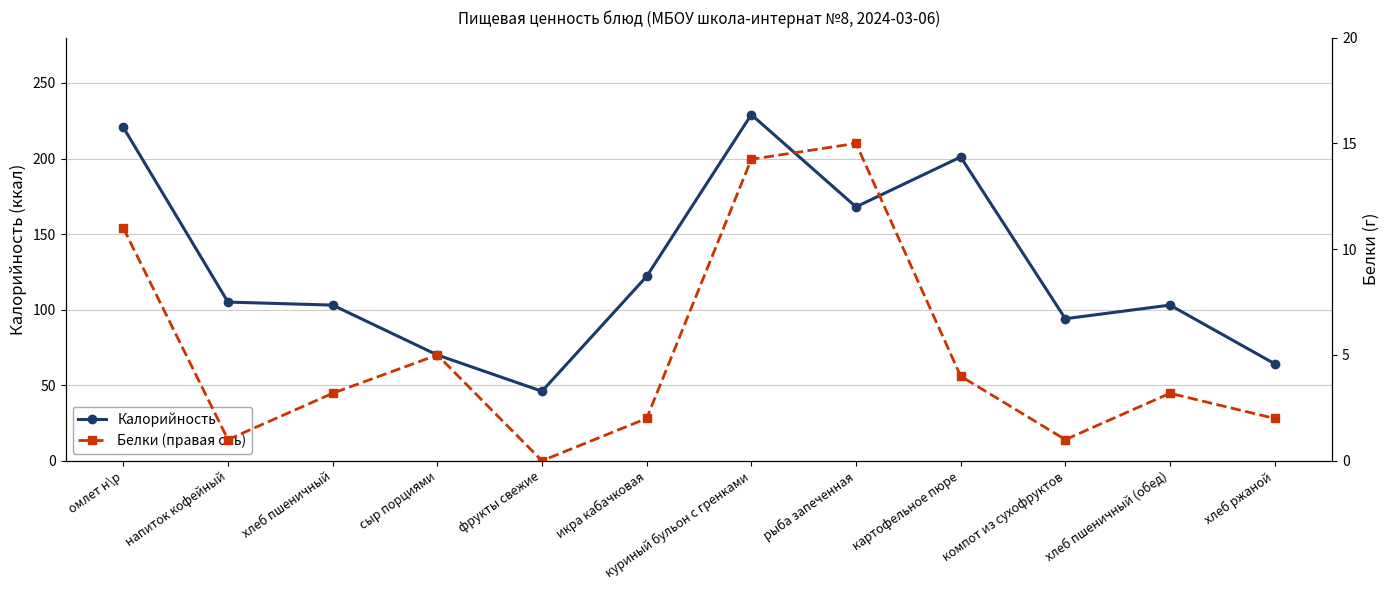

How many values in the Белки (правая ось) series exceed 3?

7